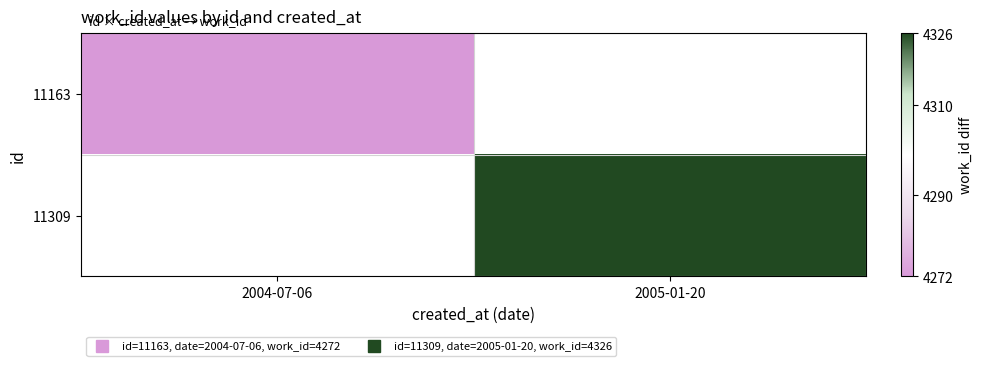

Read the 11163 value at 2004-07-06.

4272.0